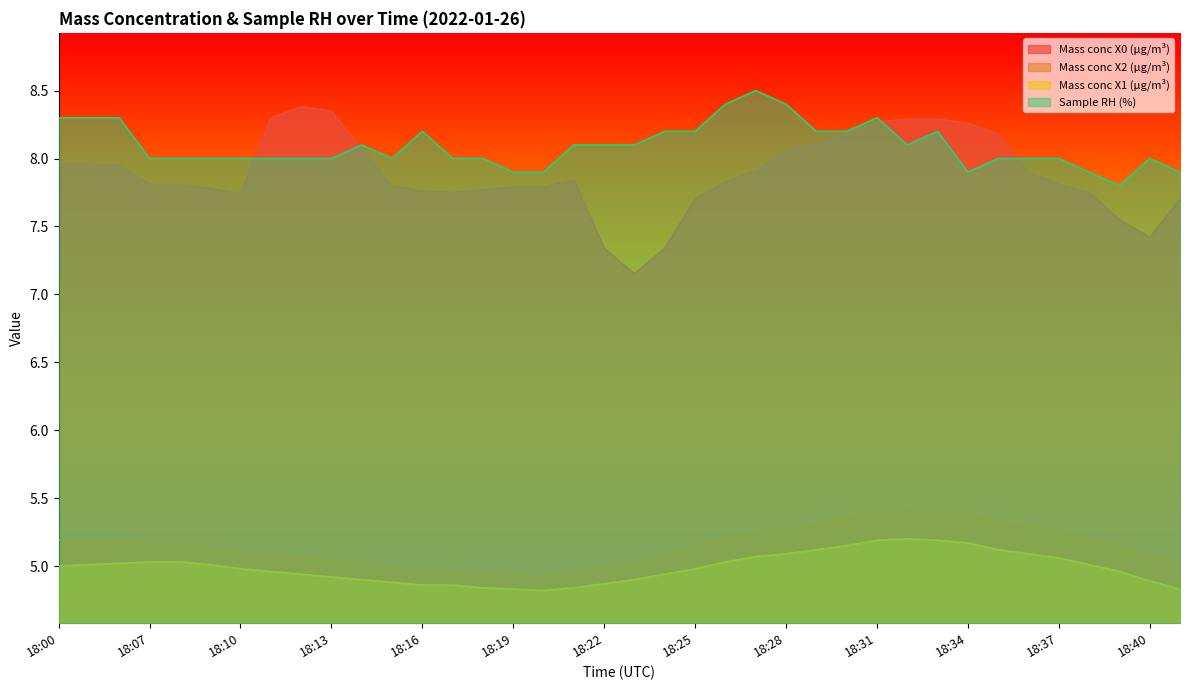

Rank the series at 18:31 from lowest to highest value.

Mass conc X1 (μg/m³), Mass conc X2 (μg/m³), Mass conc X0 (μg/m³), Sample RH (%)